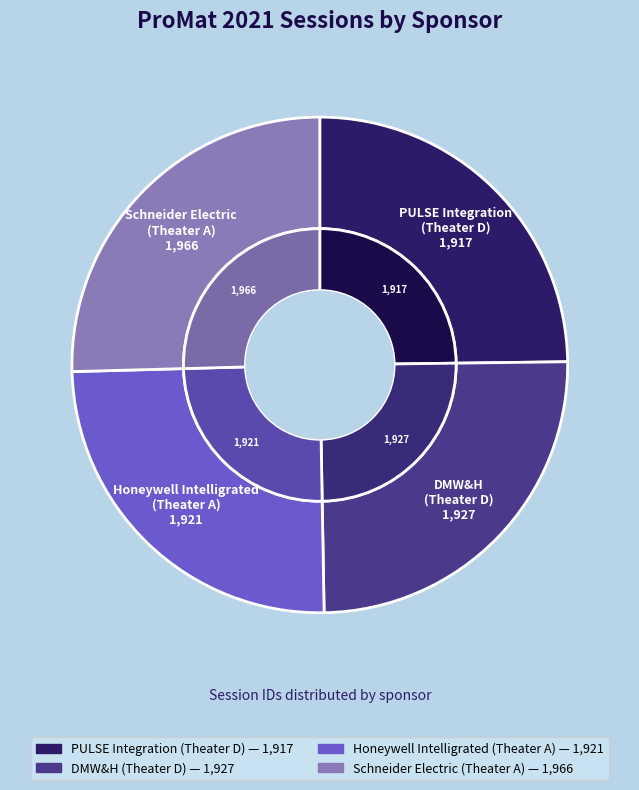

How many segments does this pie chart have?

4